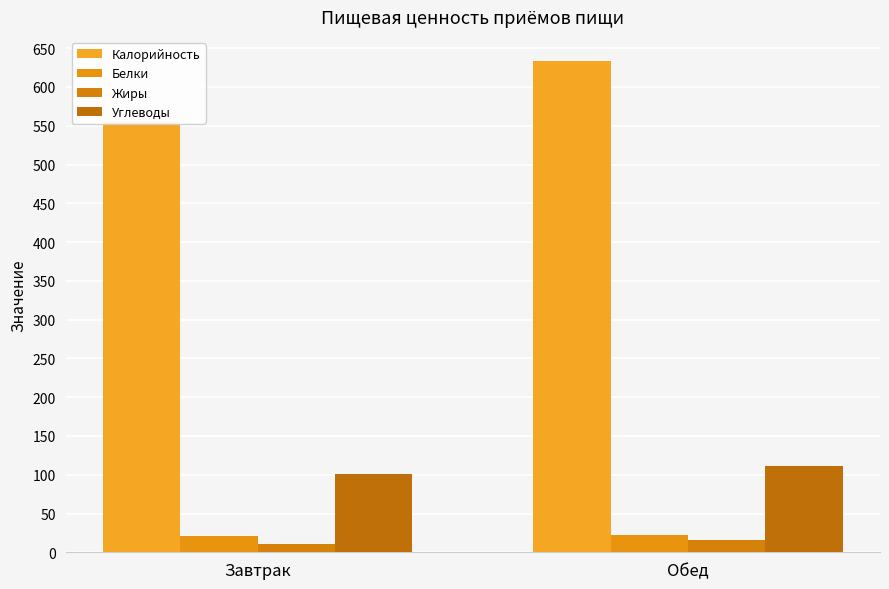

Reading left to right, extract all data points from this chart.

Калорийность: Завтрак=554.2	Обед=633.0
Белки: Завтрак=20.7	Обед=22.4
Жиры: Завтрак=10.5	Обед=15.5
Углеводы: Завтрак=100.5	Обед=110.9